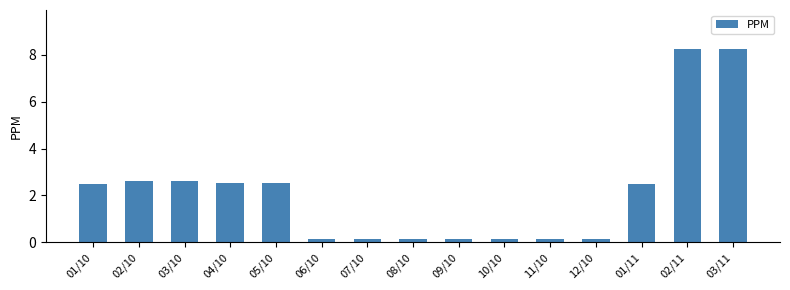

Count the number of categories in the chart.

15